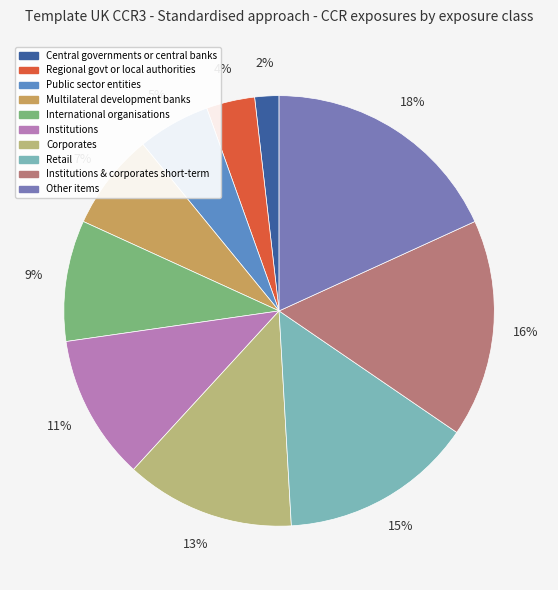

Count the number of slices in the pie.

10